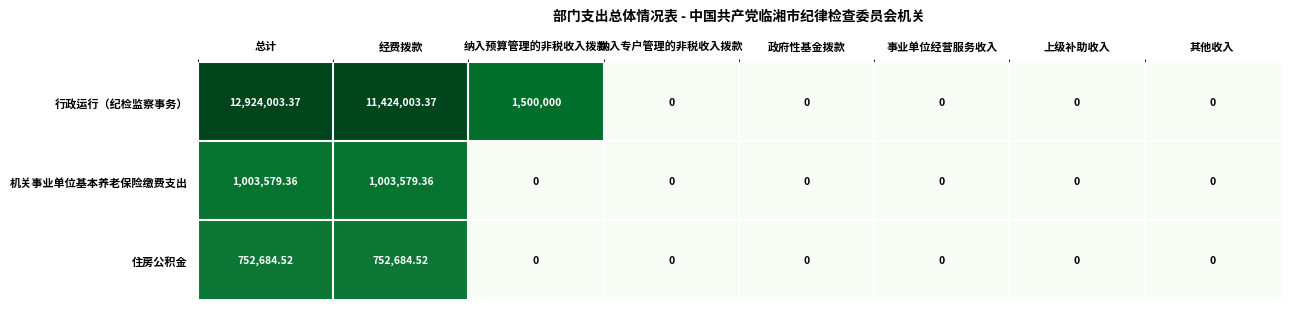

Between 纳入预算管理的非税收入拨款 and 纳入专户管理的非税收入拨款, which series saw the biggest shift?

行政运行（纪检监察事务）